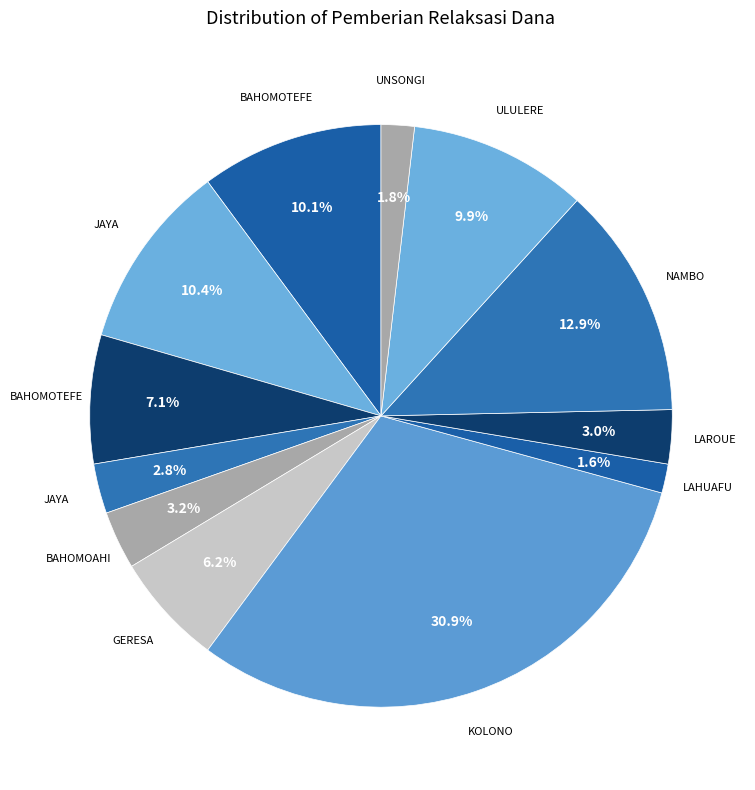

To the nearest percent, what is the average slice percentage?

8%